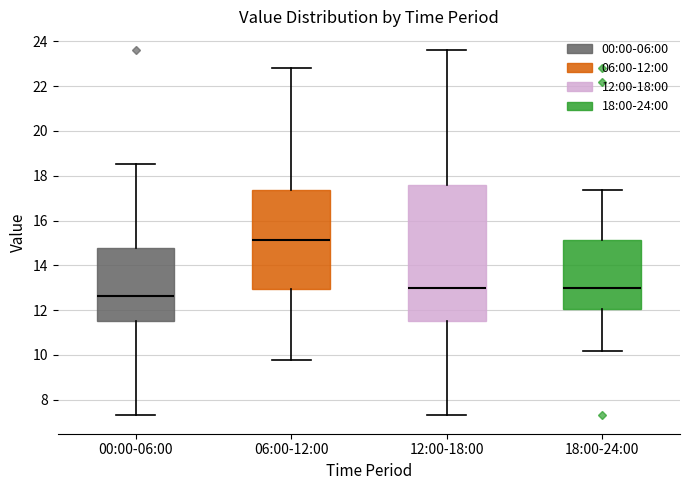

Which box's median line is the highest?

06:00-12:00